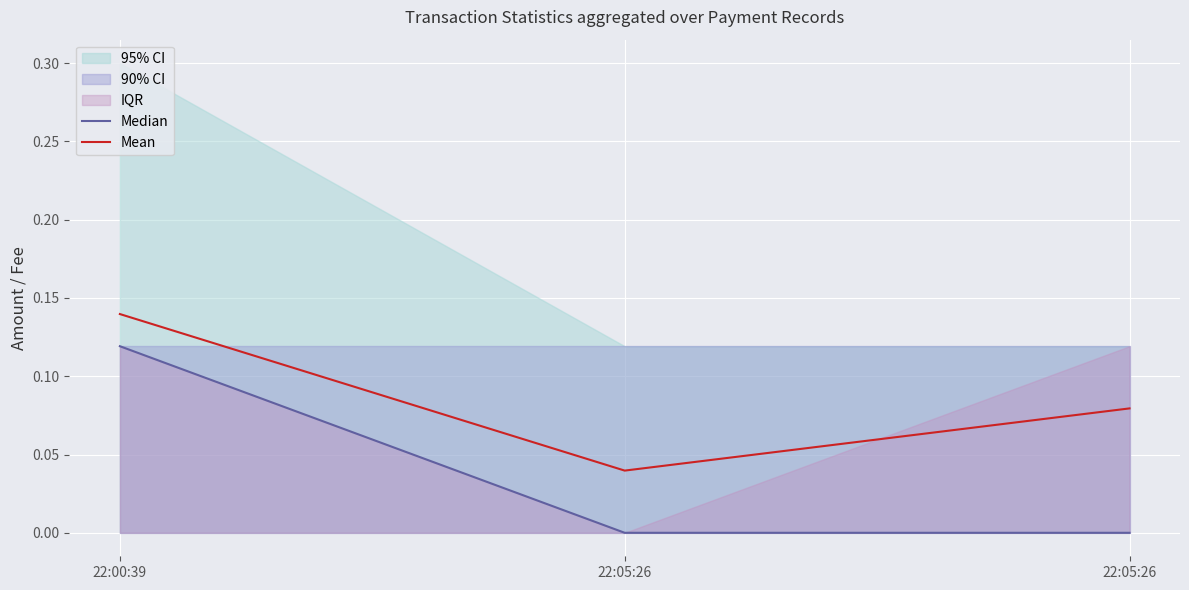

Reading left to right, extract all data points from this chart.

Median: 0.1	0.0	0.0
Mean: 0.1	0.0	0.1